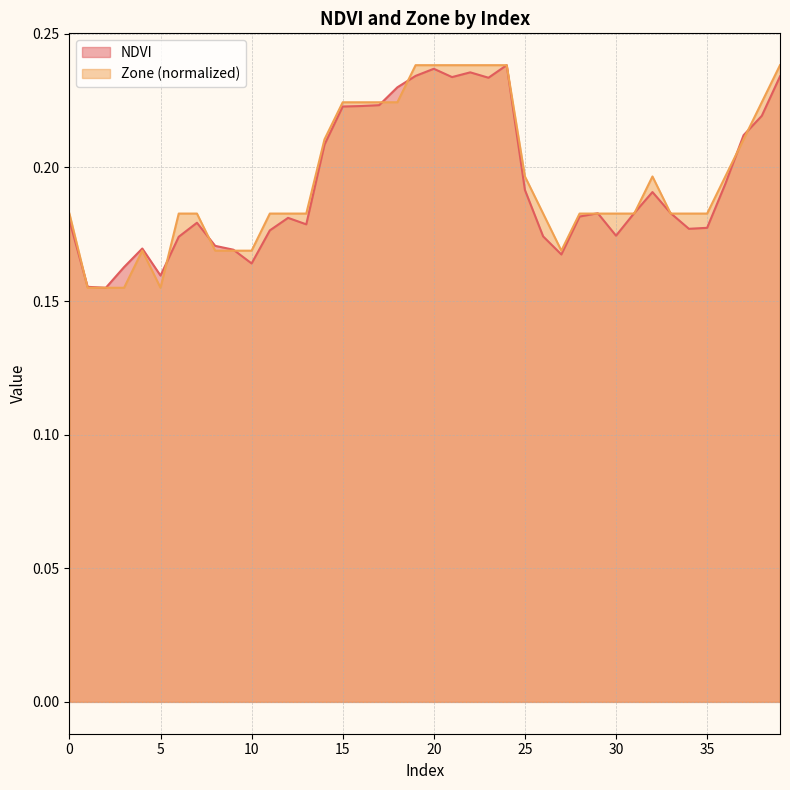

The value of Zone at 21 is 0.2. True or false?

True